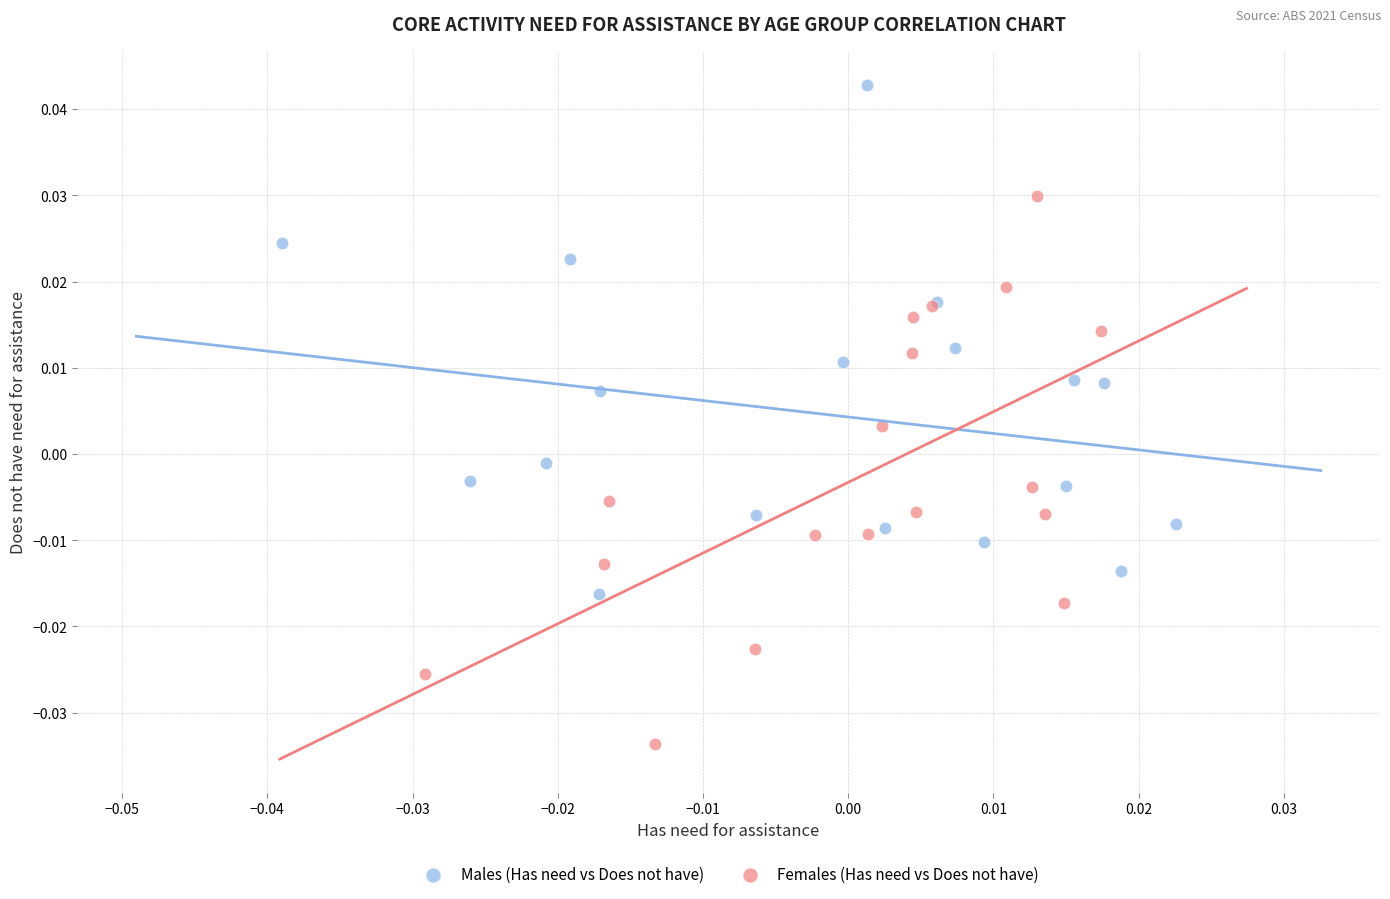

Which series contains the highest Y value?

Males (Has need vs Does not have)